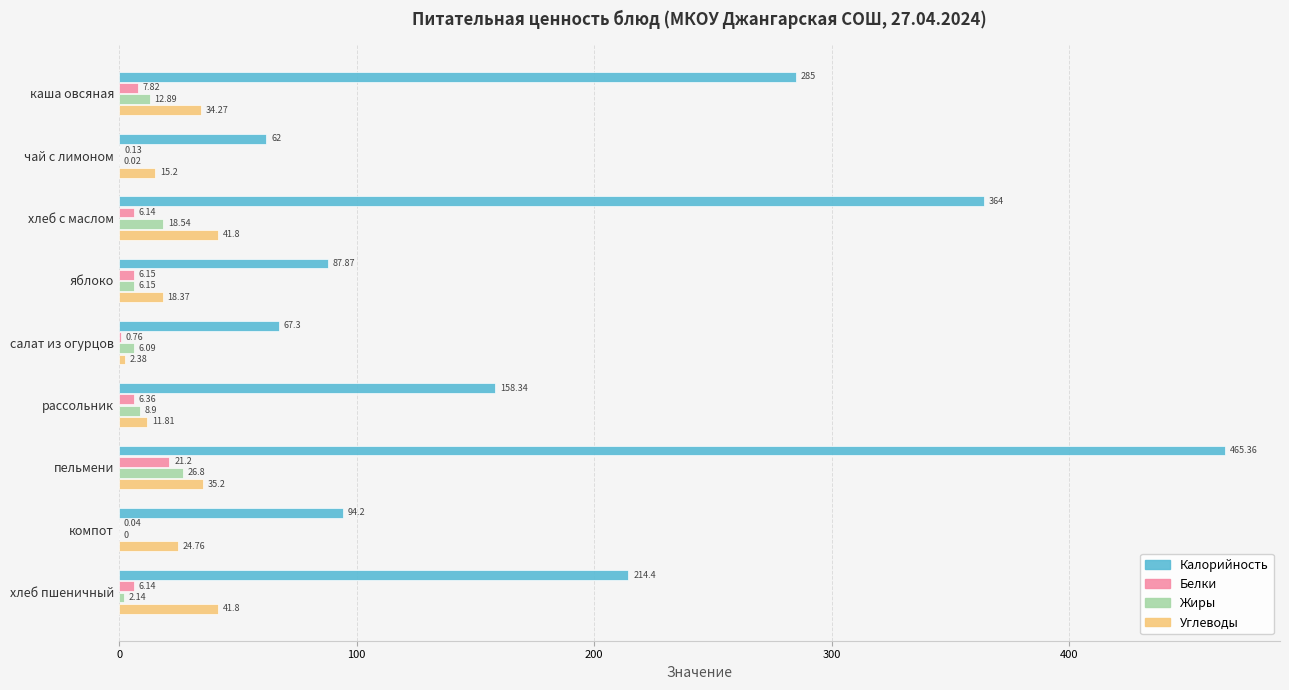

What is the sum of the Белки values at каша овсяная and чай с лимоном?

8.0